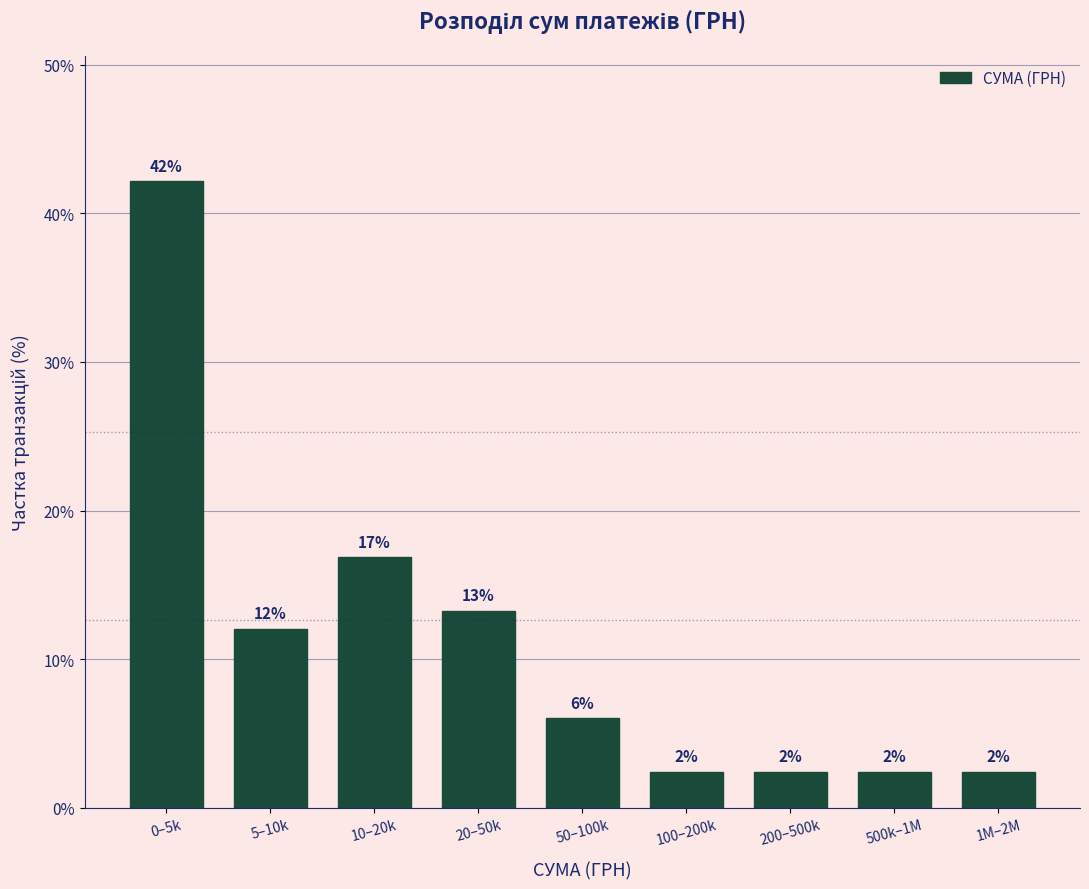

Are the bars horizontal?

No